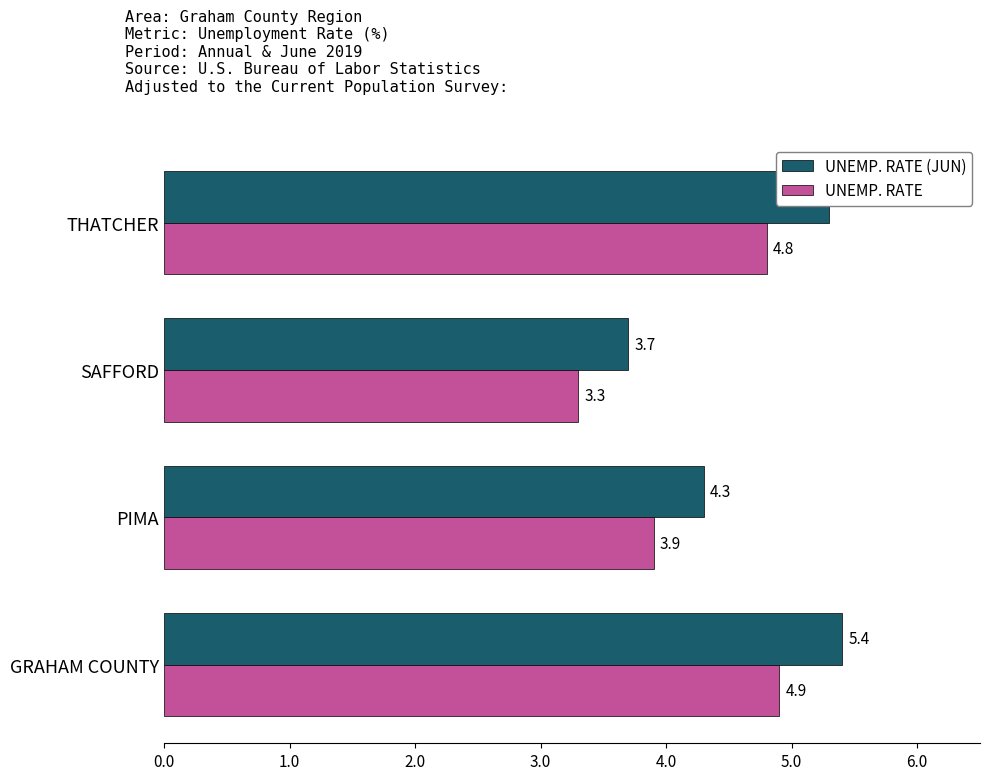

What is the sum of all UNEMP. RATE values?

16.9